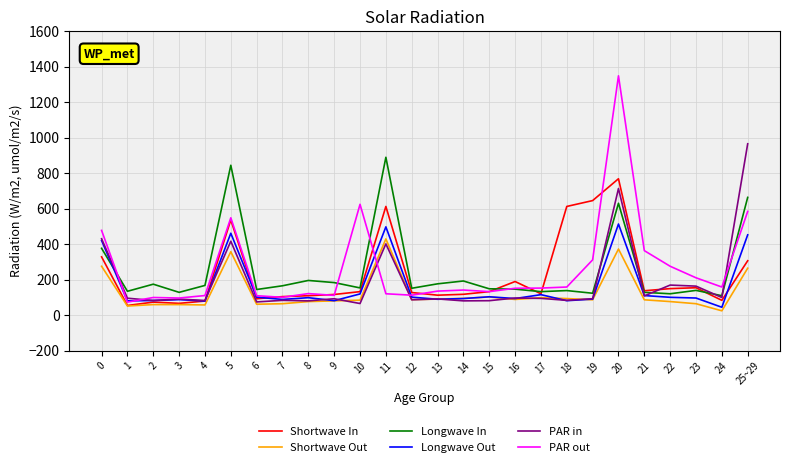

What is the spread (max minus min) of values at 7?

101